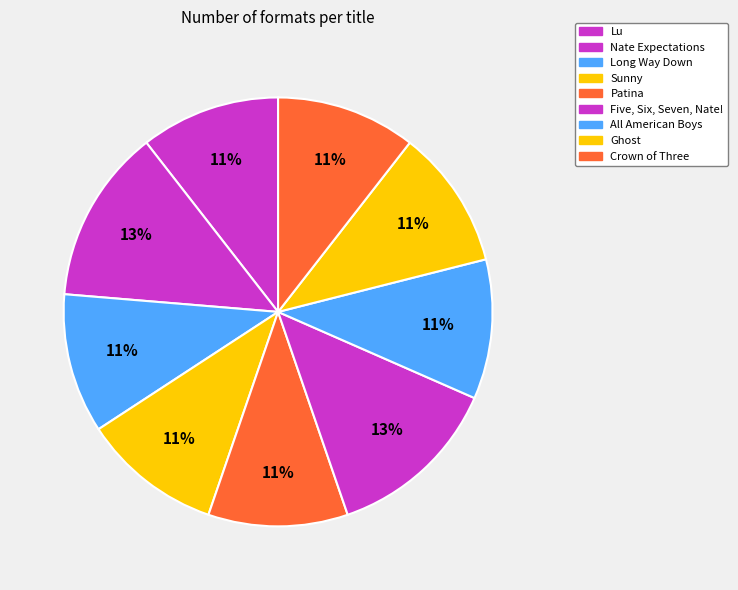

How many slices are in this pie chart?

9